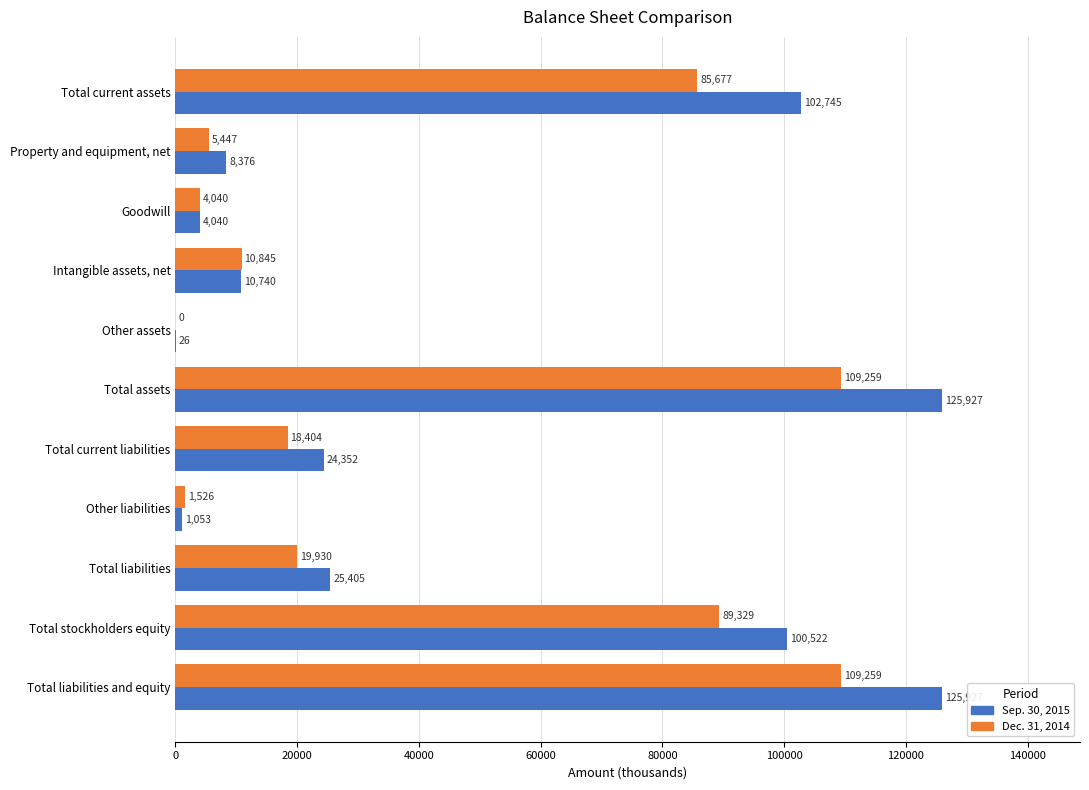

What are all the series names shown in the legend?

Sep. 30, 2015, Dec. 31, 2014